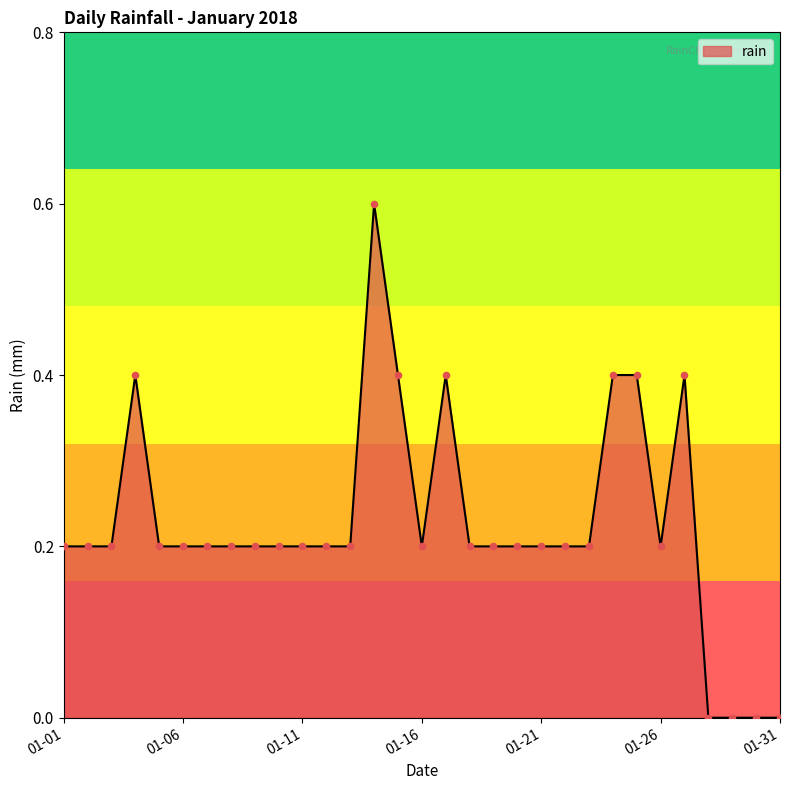

What is the maximum value shown in the chart?

0.6